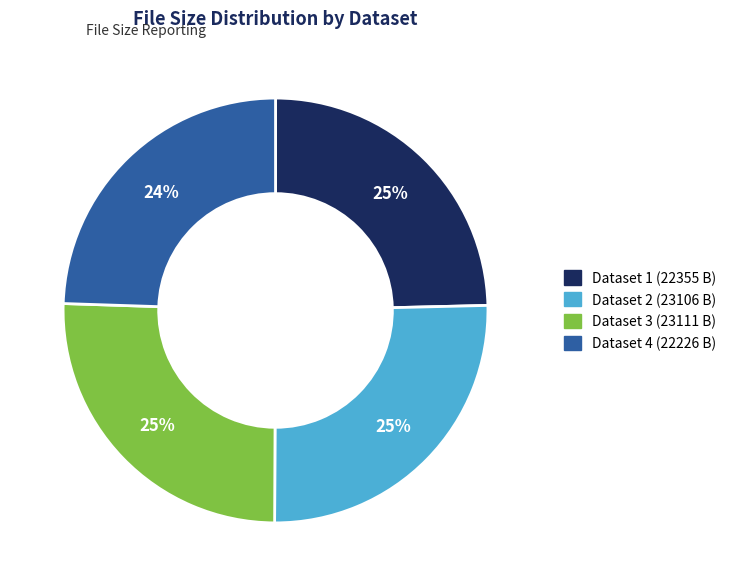

What percentage is the Dataset 4 (22226 B) slice, to the nearest percent?

24%